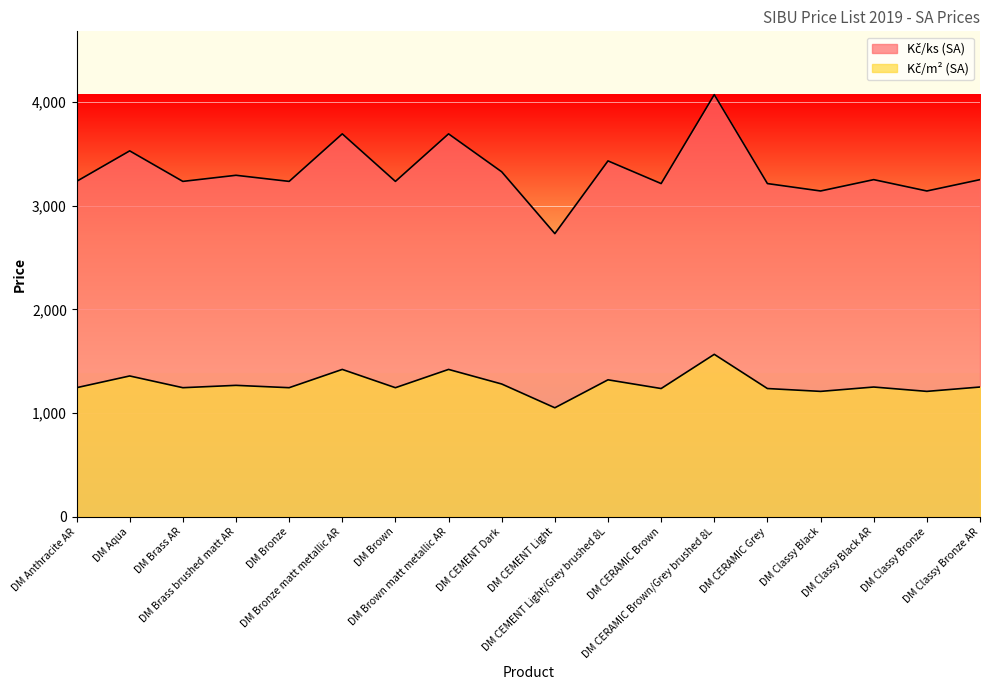

How many interior local valleys does the Kč/ks (SA) series have?

7